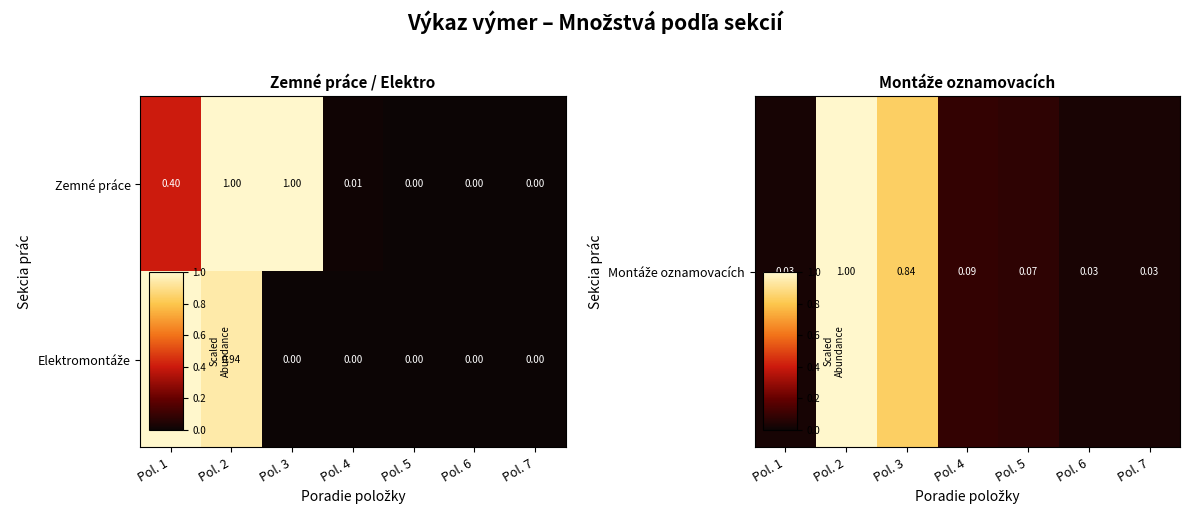

Which series has the largest total across all categories?

Zemné práce